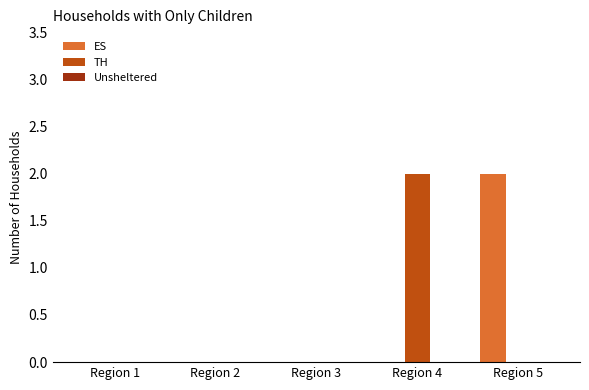

Is the value of ES at Region 5 greater than the value of TH at Region 3?

Yes